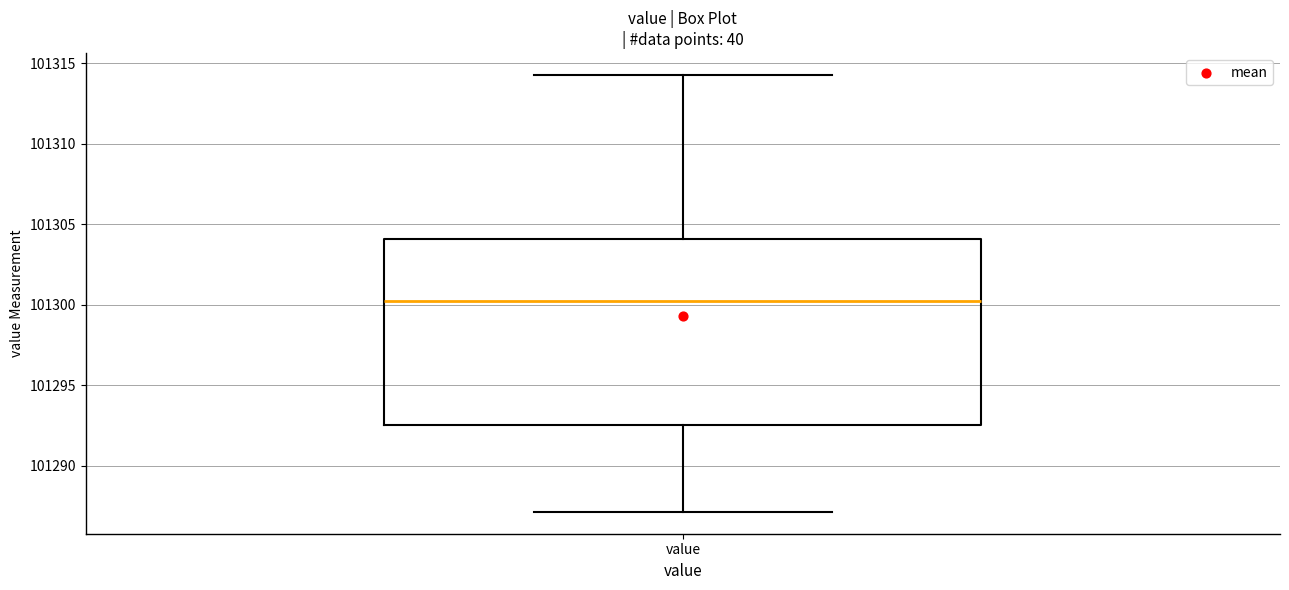

Transcribe this box plot: give where the median line is, the range the box spans, and where the two whiskers end, as read against the y-axis. The values are not printed on the chart, so give them approximately, as read against the axis.

median 101300.0, box 101292.5 to 101304.0, whiskers 101287.0 to 101314.5